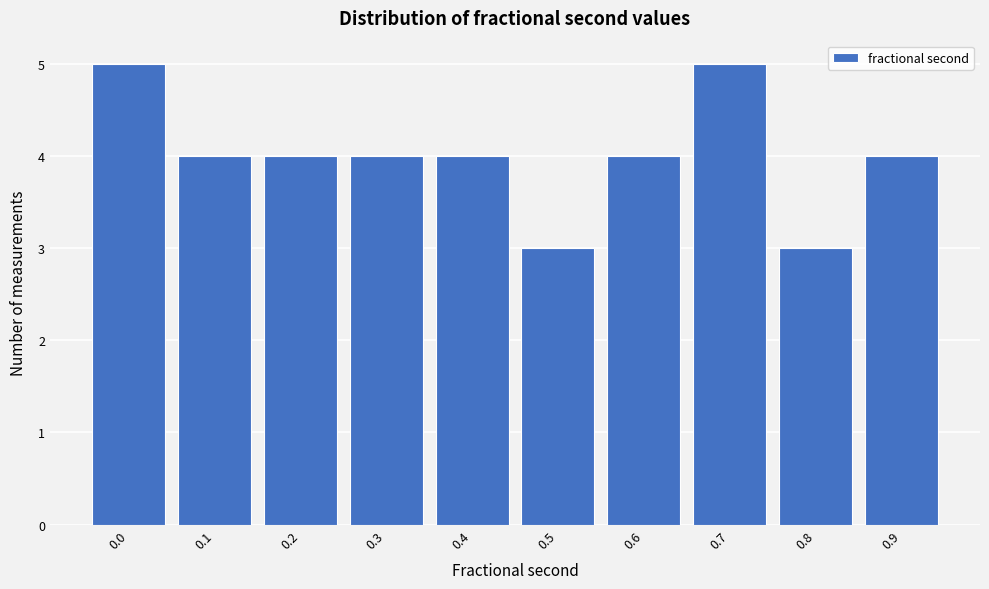

Reading left to right, transcribe all the data shown in this chart.

0.0=5	0.1=4	0.2=4	0.3=4	0.4=4	0.5=3	0.6=4	0.7=5	0.8=3	0.9=4